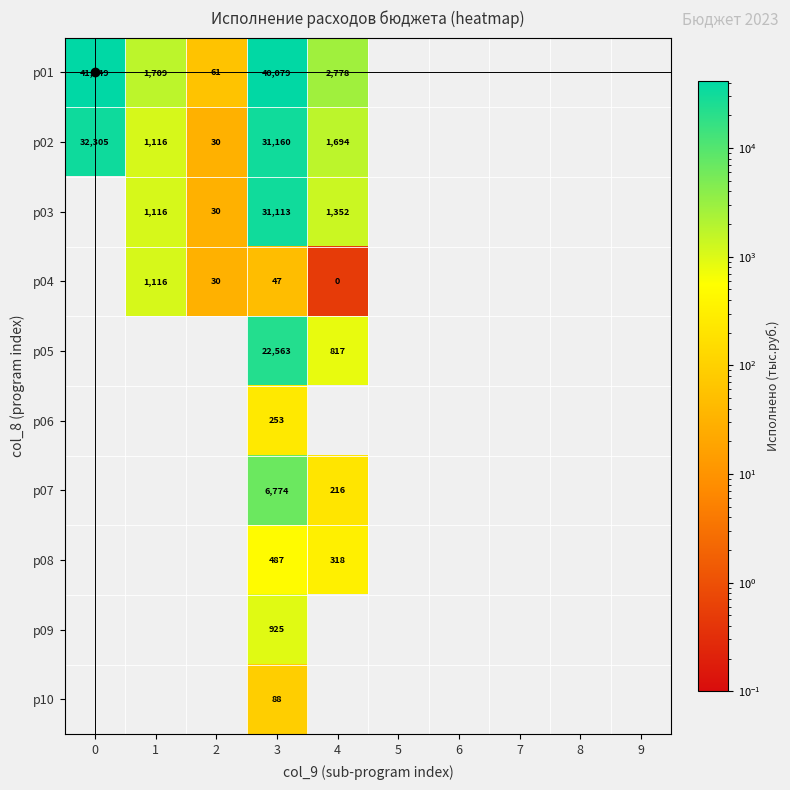

The р08 series shows 451.0 at 4. True or false?

False